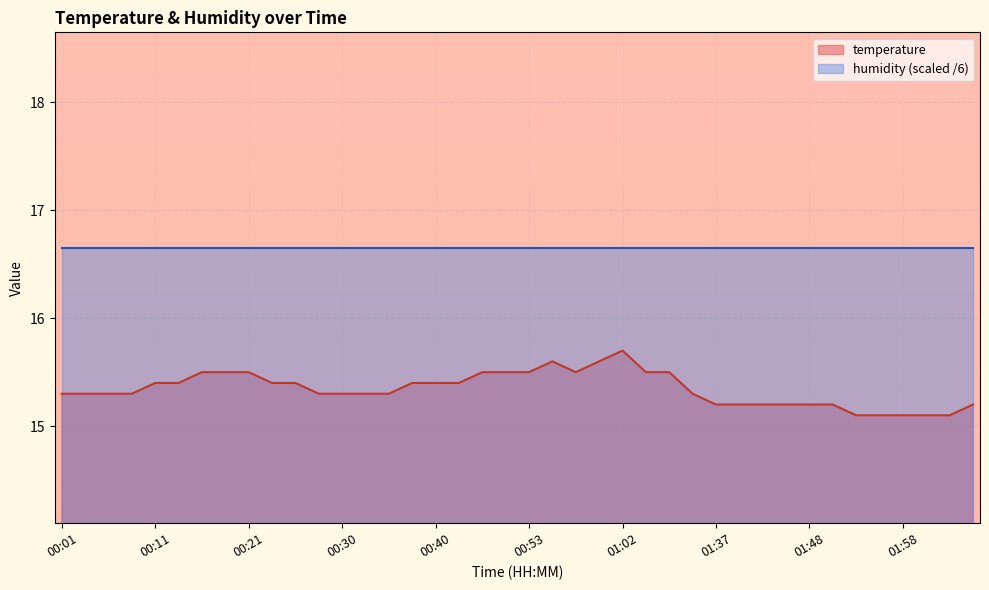

Rank the series by their maximum value, from lowest to highest.

temperature, humidity (scaled /6)